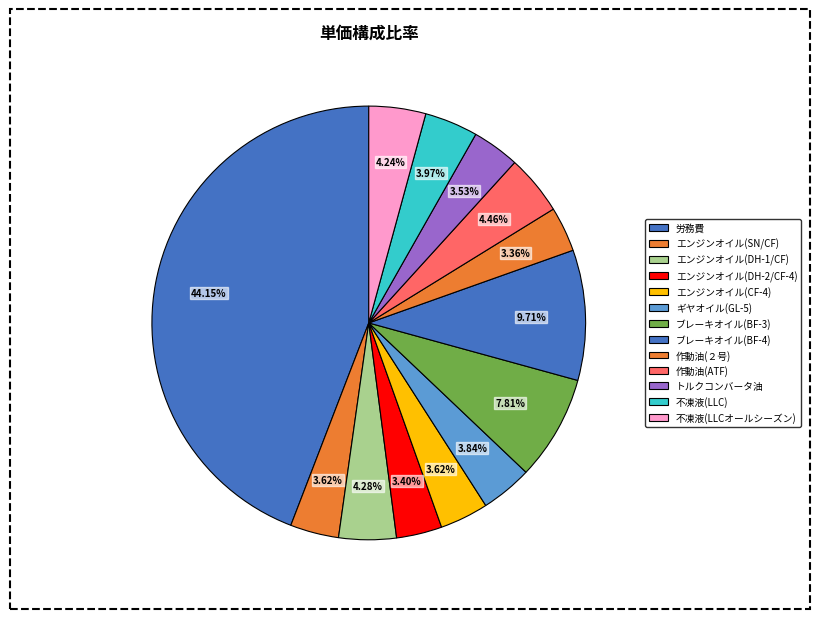

Which has a higher value, エンジンオイル(DH-2/CF-4) or 作動油(ATF)?

作動油(ATF)